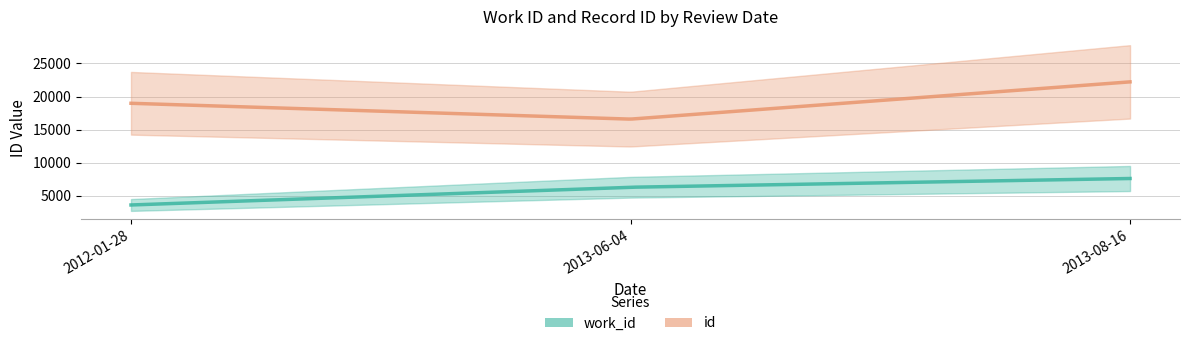

What is the difference between the maximum and second lowest values in the work_id series?

1323